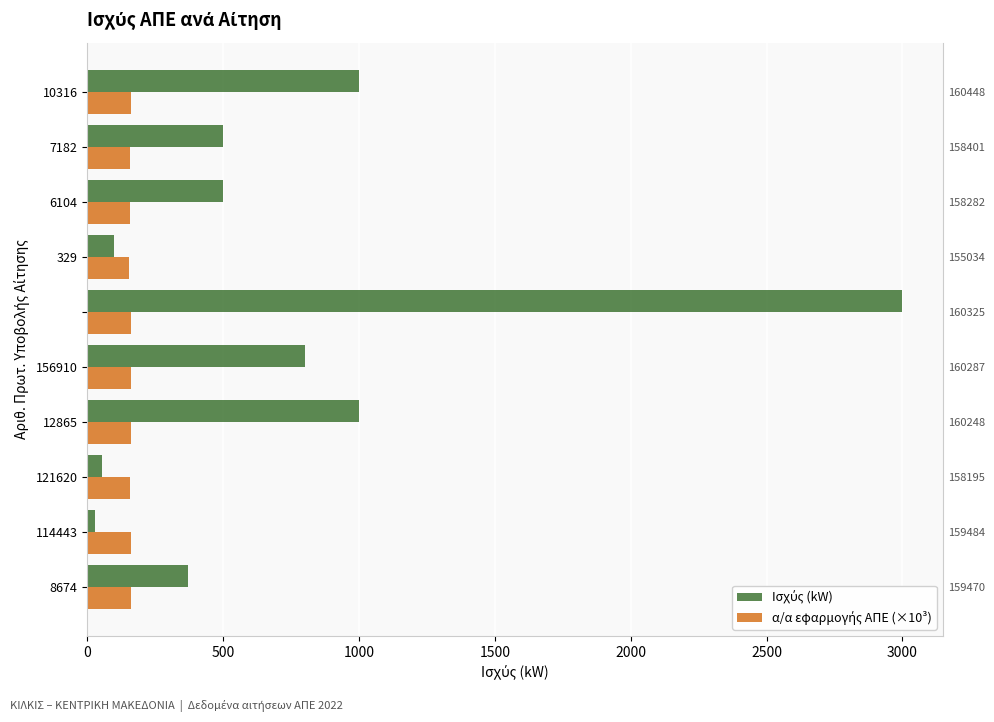

List the series in order of their overall mean, lowest first.

α/α εφαρμογής ΑΠΕ (×10³), Ισχύς (kW)